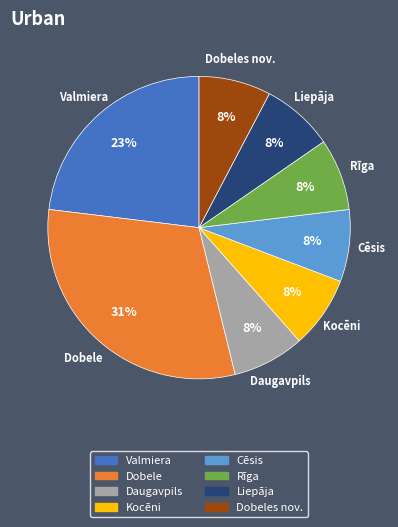

Is there any slice that represents more than half of the pie?

No